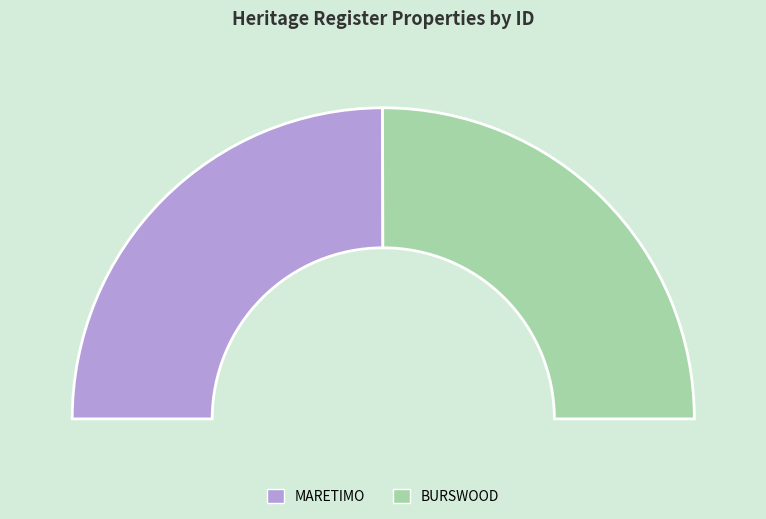

Count the number of slices in the pie.

2